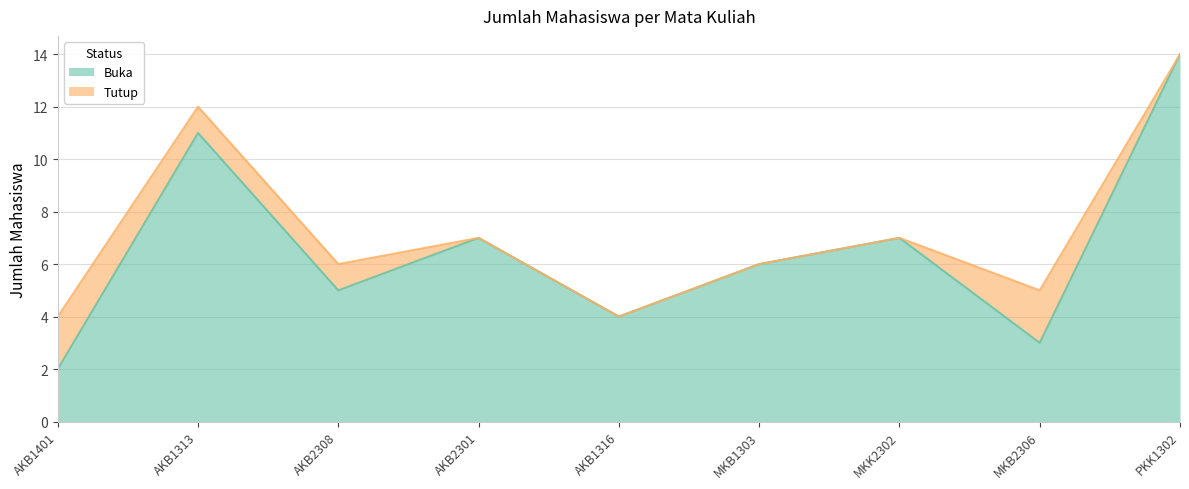

Is it true that Buka equals 9 at MKK2302?

False